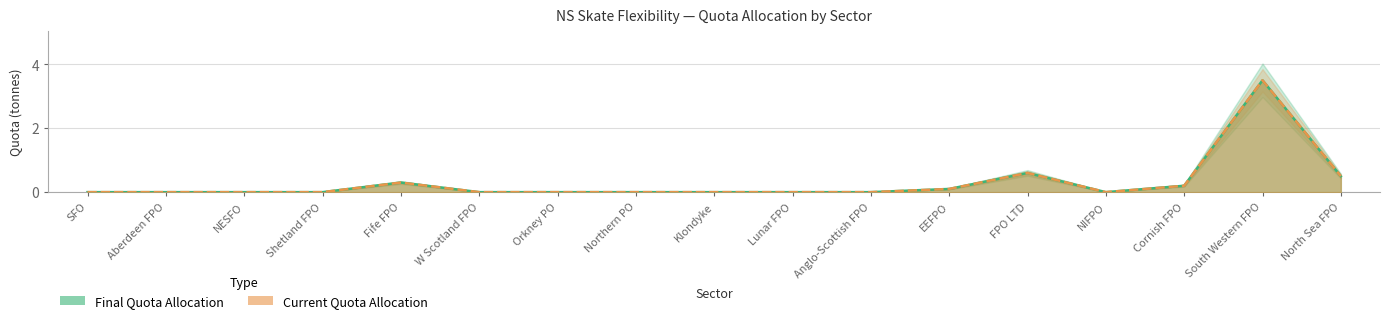

The Final Quota Allocation series shows 0.2 at North Sea FPO. True or false?

False